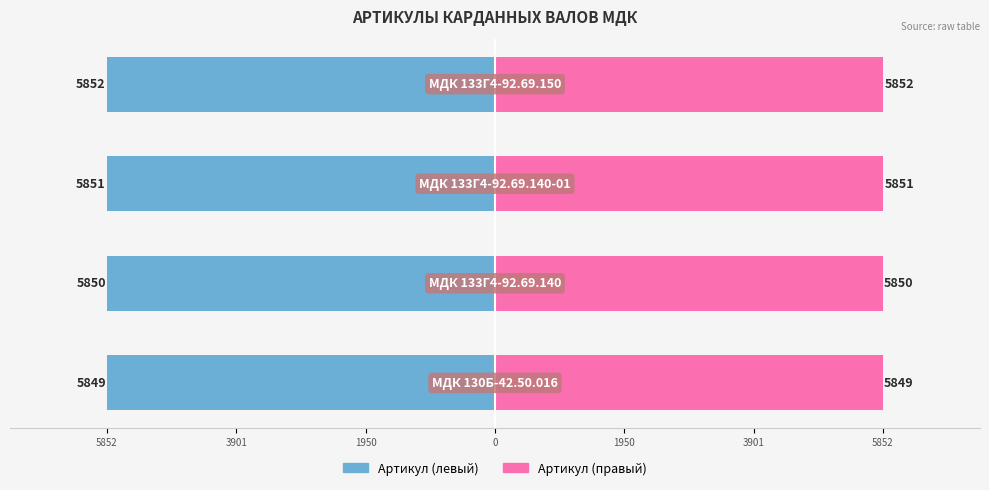

What is the sum of all Артикул (правый) values?

23402